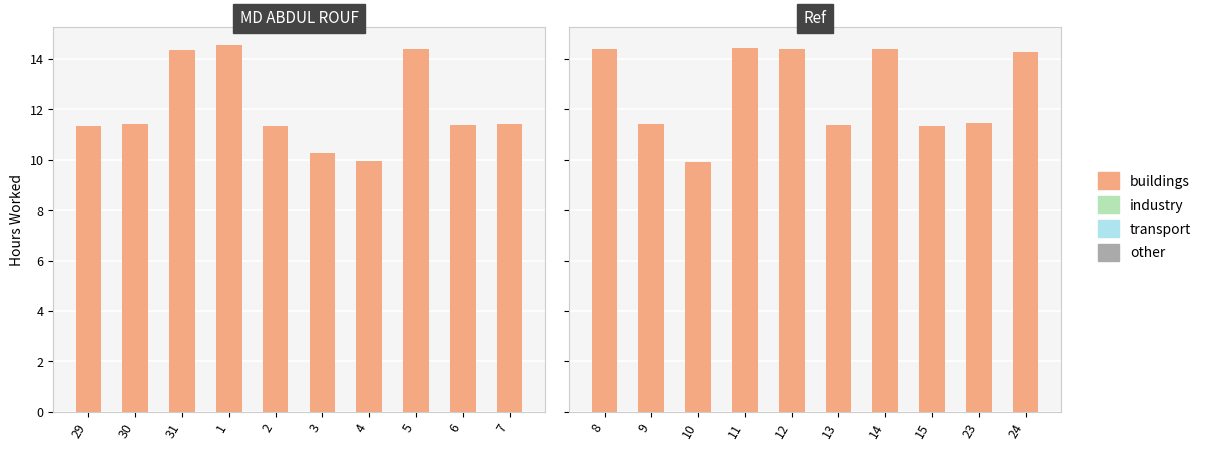

At how many categories does at least one series exceed 9?

10